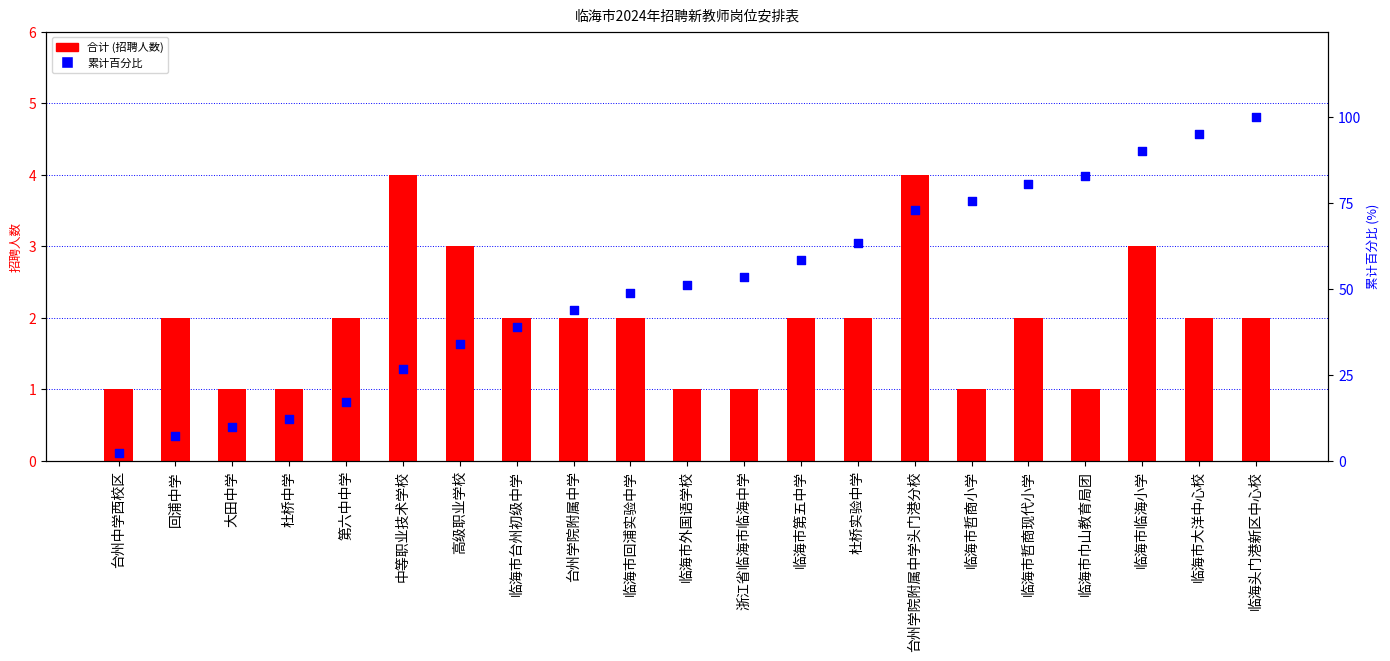

What is the total value across all series at 台州学院附属中学头门港分校?

77.2